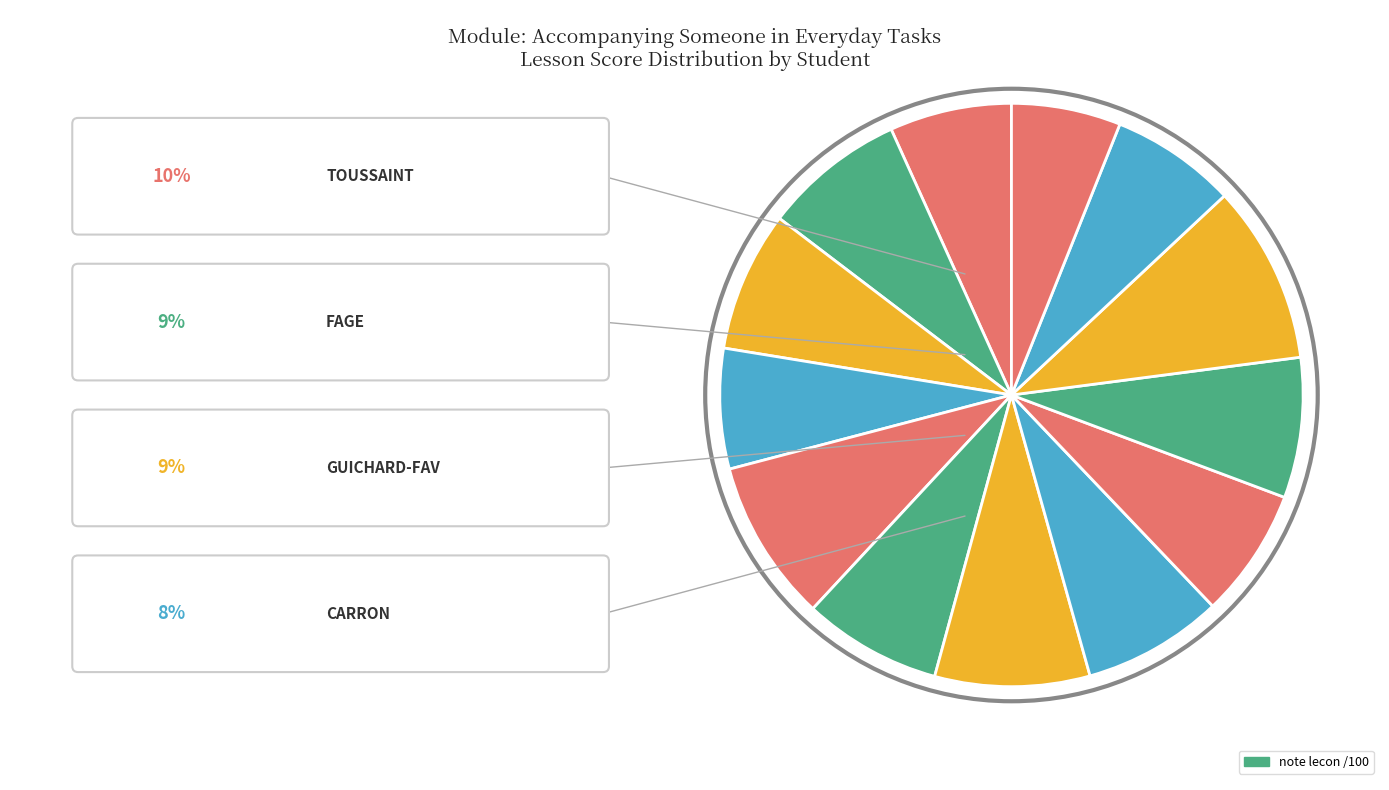

How many slices are in this pie chart?

13